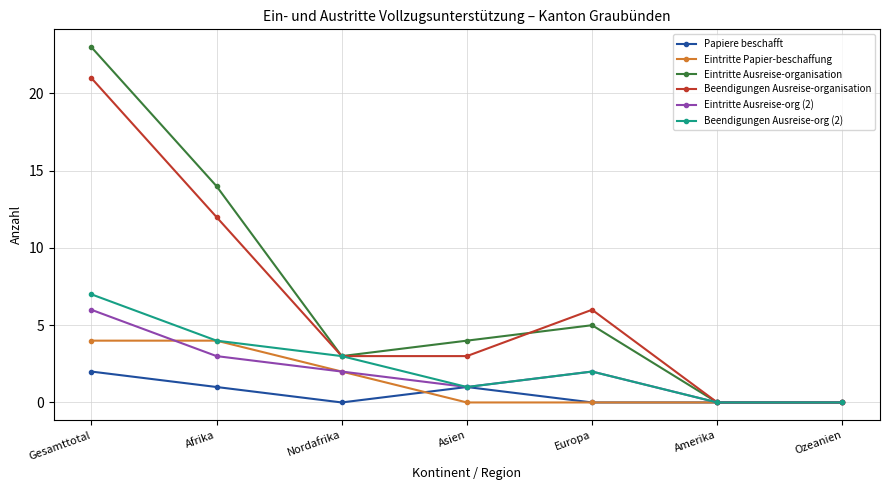

What is the label of the 7th point from the right?

Gesamttotal